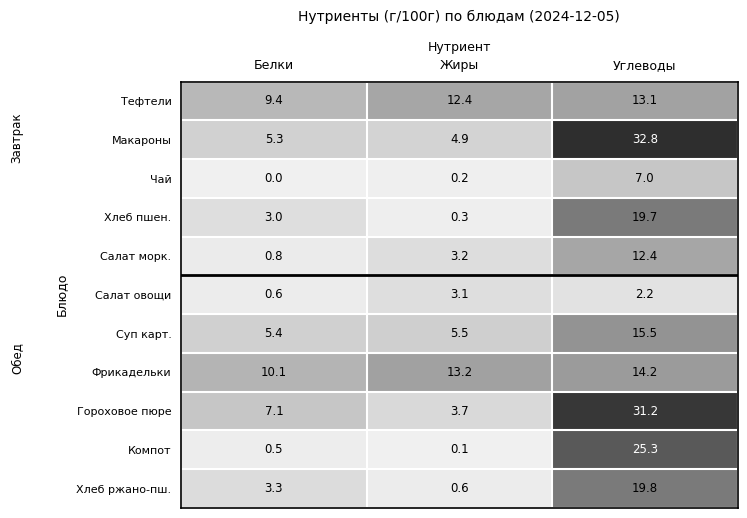

Which series changed the most between Белки and Жиры?

Гороховое пюре